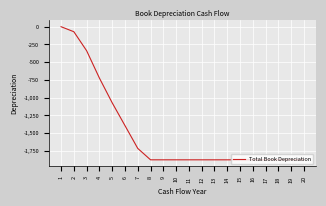

The value at 6 is -1392.9. True or false?

True